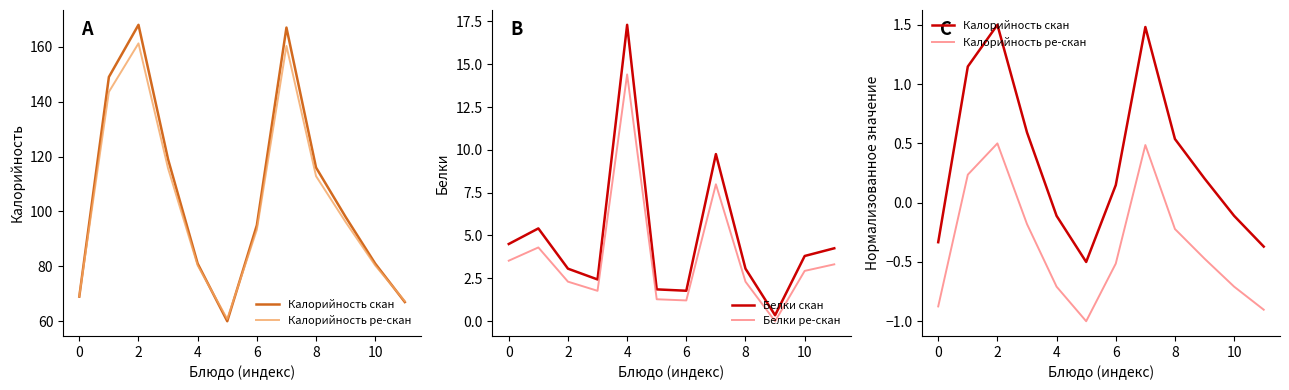

At which label does Белки ре-скан reach its peak?

4